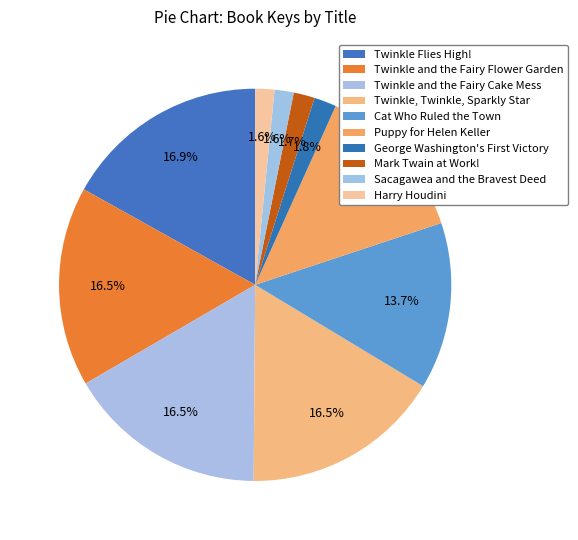

Is Twinkle and the Fairy Cake Mess the majority of the pie?

No